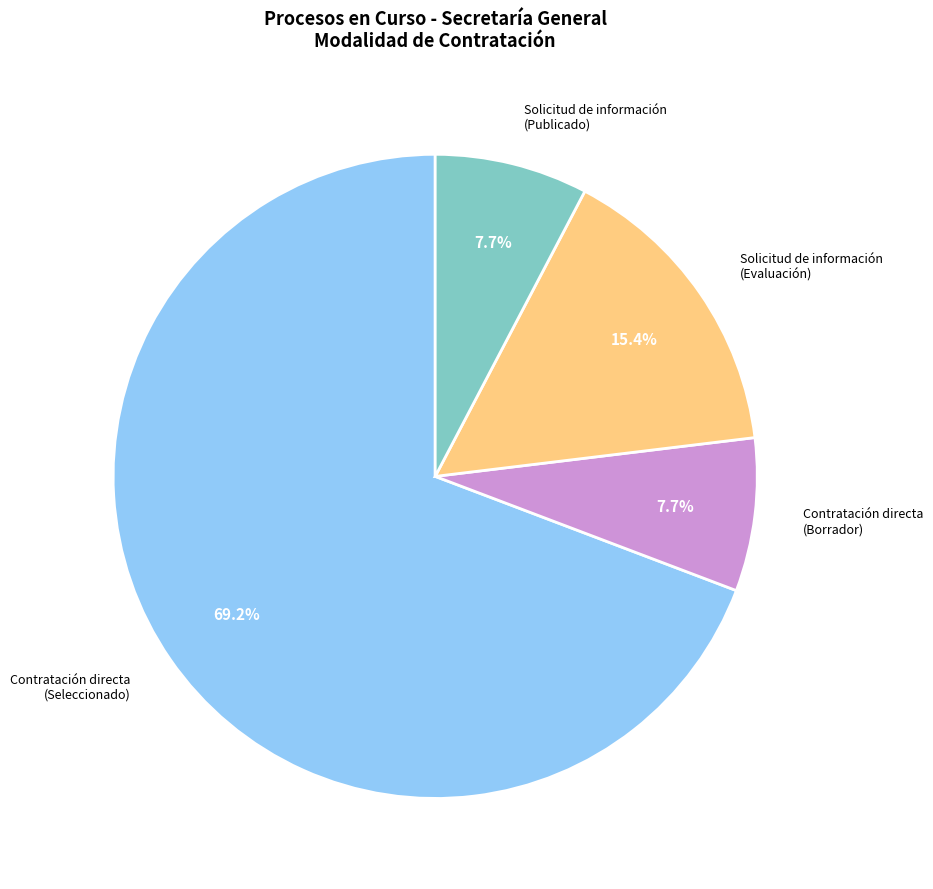

How many segments does this pie chart have?

4